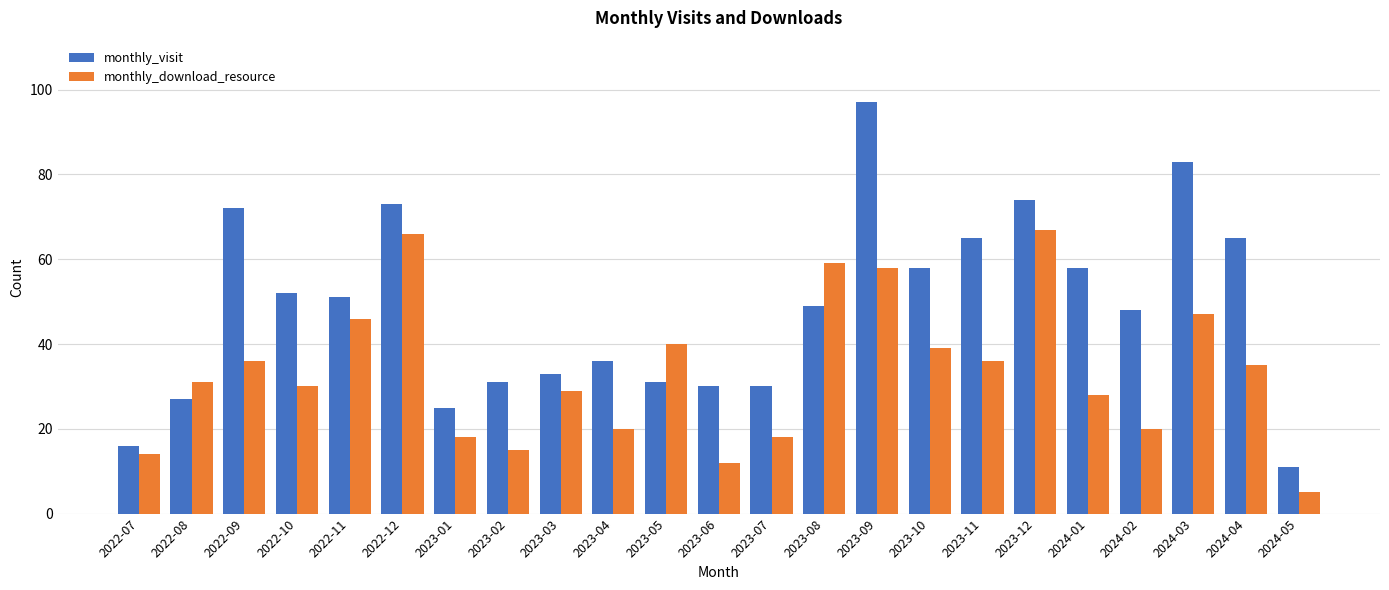

What is the sum of the monthly_download_resource values at 2023-11 and 2024-04?

71